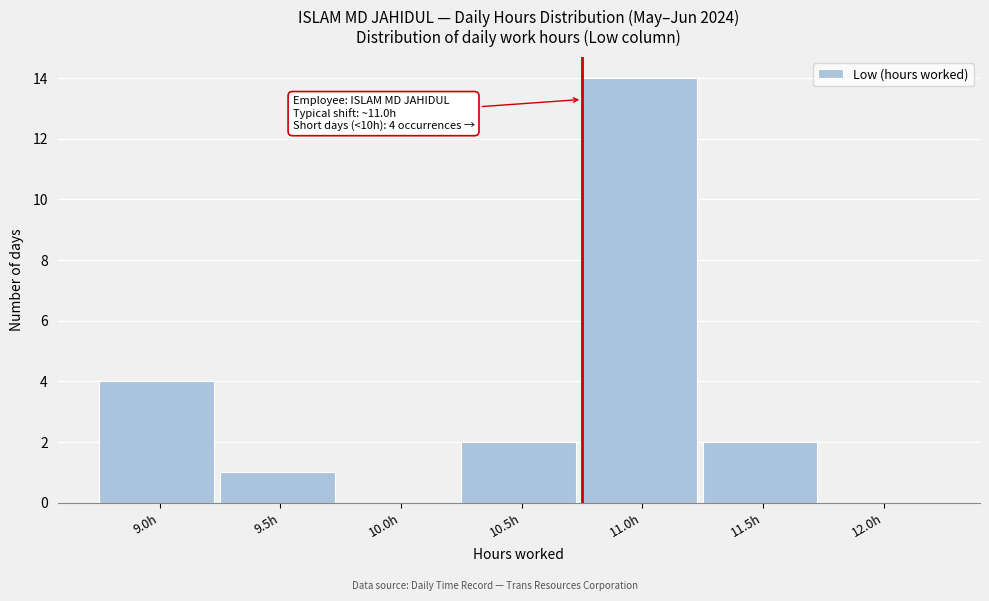

Reading right to left, what are all the values shown in this chart?

12.0h=0	11.5h=2	11.0h=14	10.5h=2	10.0h=0	9.5h=1	9.0h=4